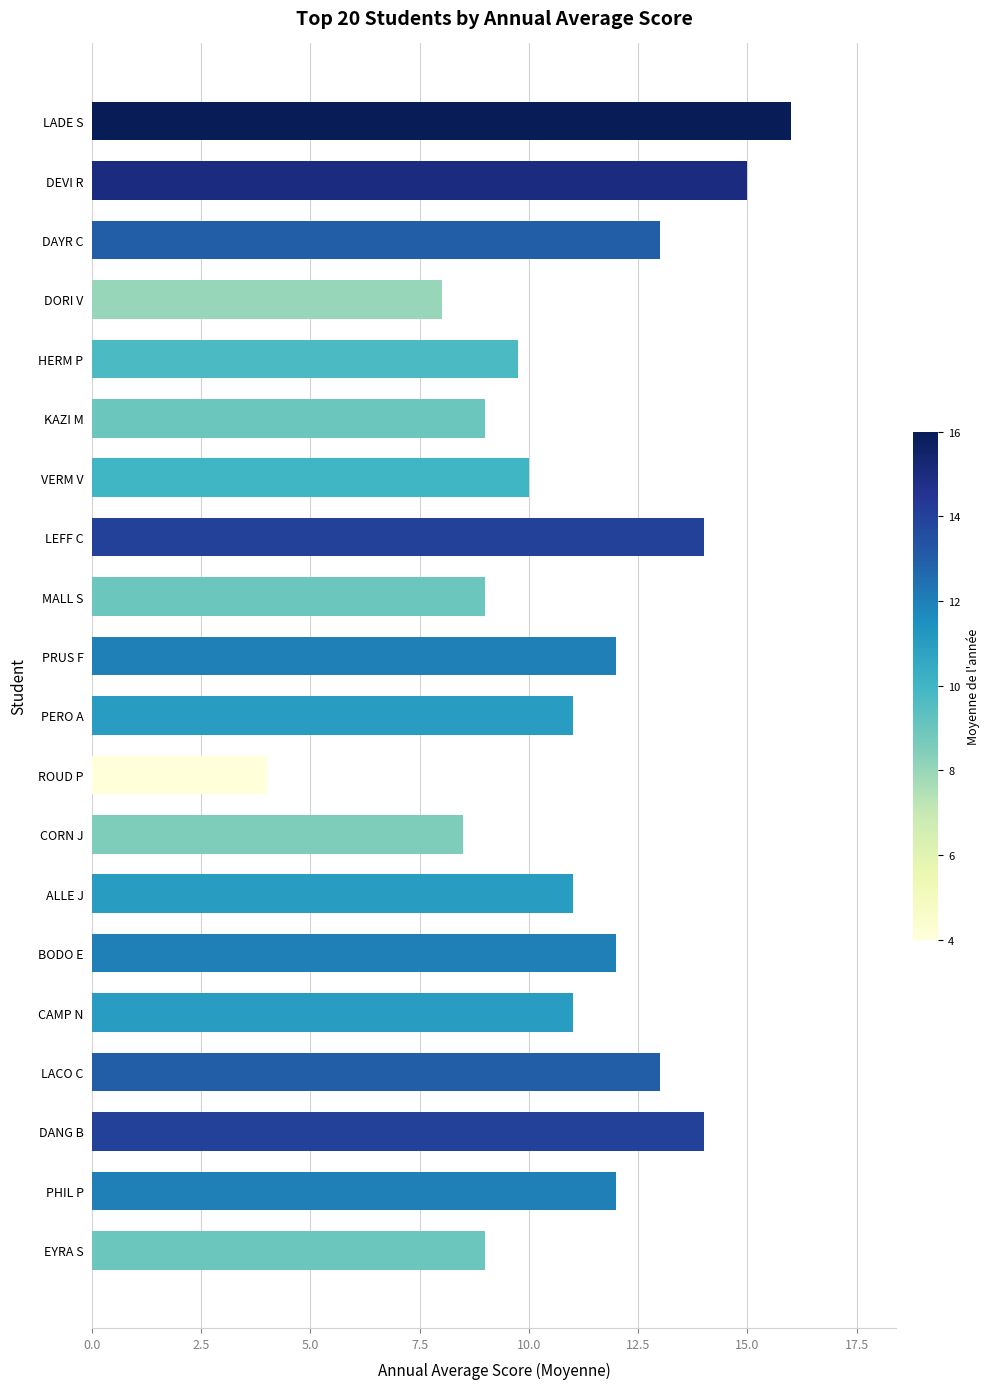

Approximately how many times larger is the value at DEVI R compared to HERM P?

1.5